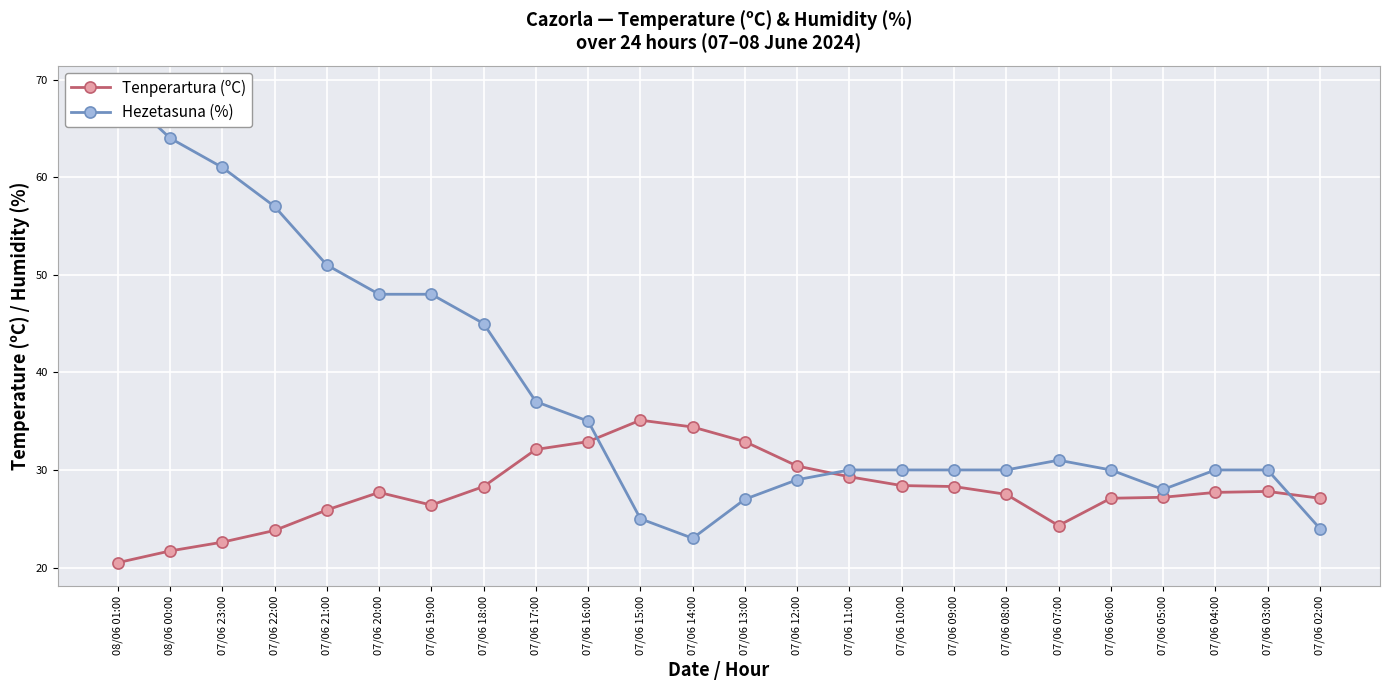

Reading left to right, extract all data points from this chart.

Tenperartura (ºC): 20.5	21.7	22.6	23.8	25.9	27.7	26.4	28.3	32.1	32.9	35.1	34.4	32.9	30.4	29.3	28.4	28.3	27.5	24.3	27.1	27.2	27.7	27.8	27.1
Hezetasuna (%): 69.0	64.0	61.0	57.0	51.0	48.0	48.0	45.0	37.0	35.0	25.0	23.0	27.0	29.0	30.0	30.0	30.0	30.0	31.0	30.0	28.0	30.0	30.0	24.0